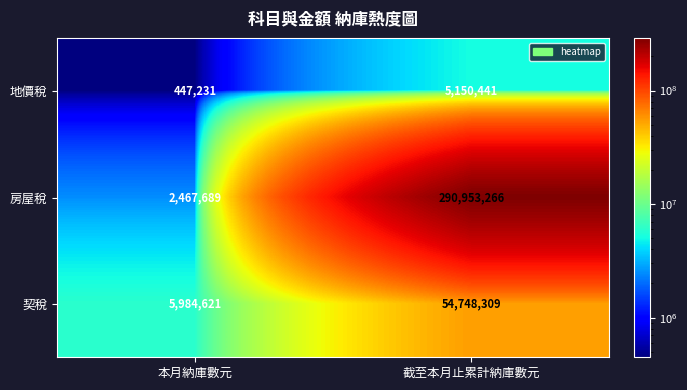

Is it true that 房屋稅 equals 2467689 at 本月納庫數元?

True